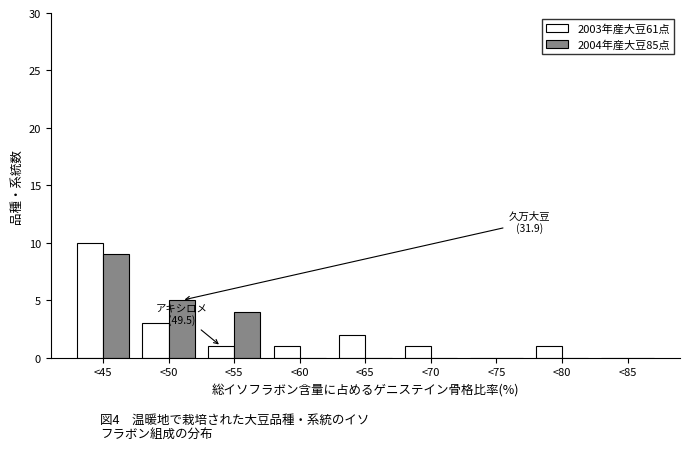

Reading left to right, list all the values displayed in this chart.

2003年産大豆61点: <45=10	<50=3	<55=1	<60=1	<65=2	<70=1	<75=0	<80=1	<85=0
2004年産大豆85点: <45=9	<50=5	<55=4	<60=0	<65=0	<70=0	<75=0	<80=0	<85=0